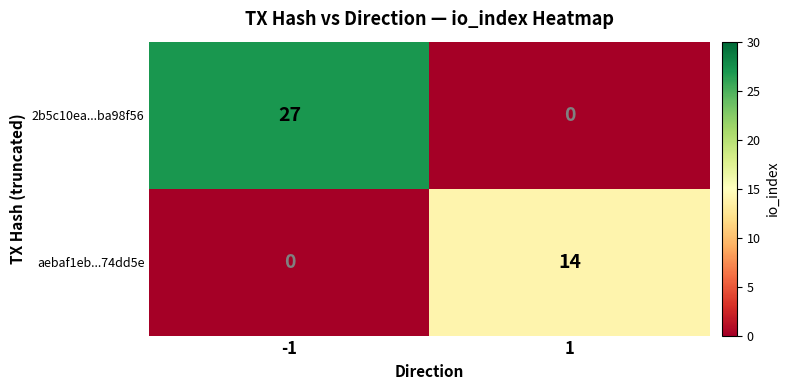

How many positive values does the aebaf1eb...74dd5e series have?

1